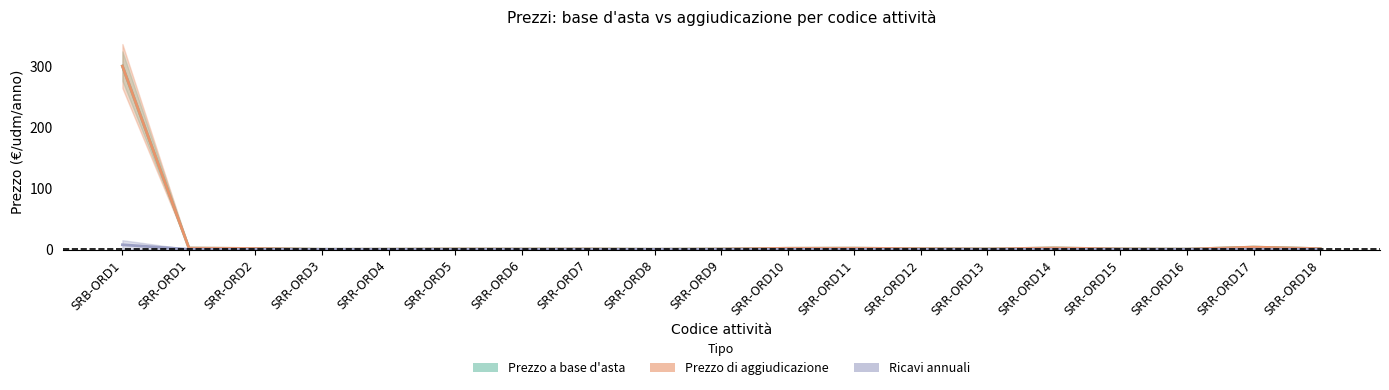

At which label is Prezzo di aggiudicazione closest to 150?

SRR-ORD17